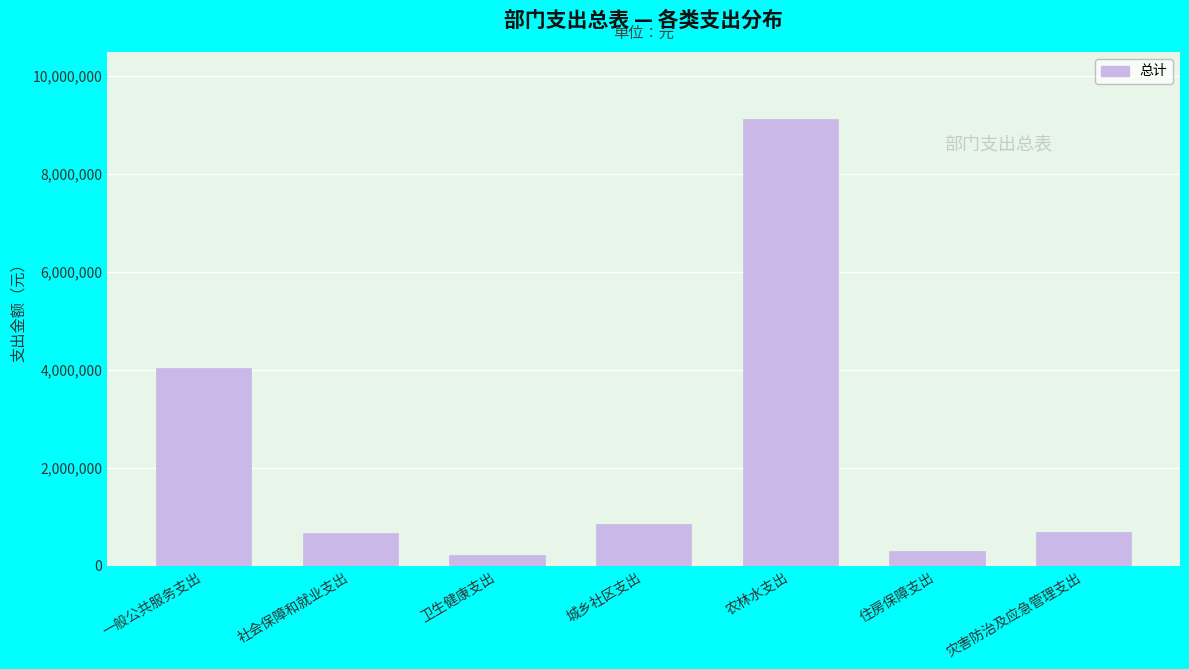

What is the value of the 6th bar from the left?

301755.7